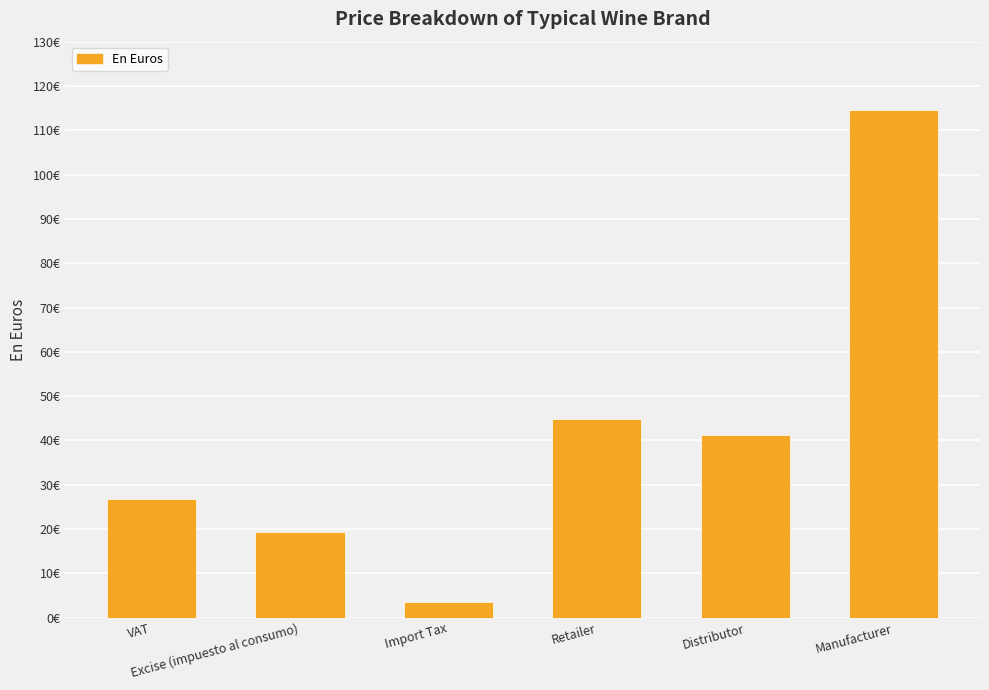

Does the chart contain any negative values?

No